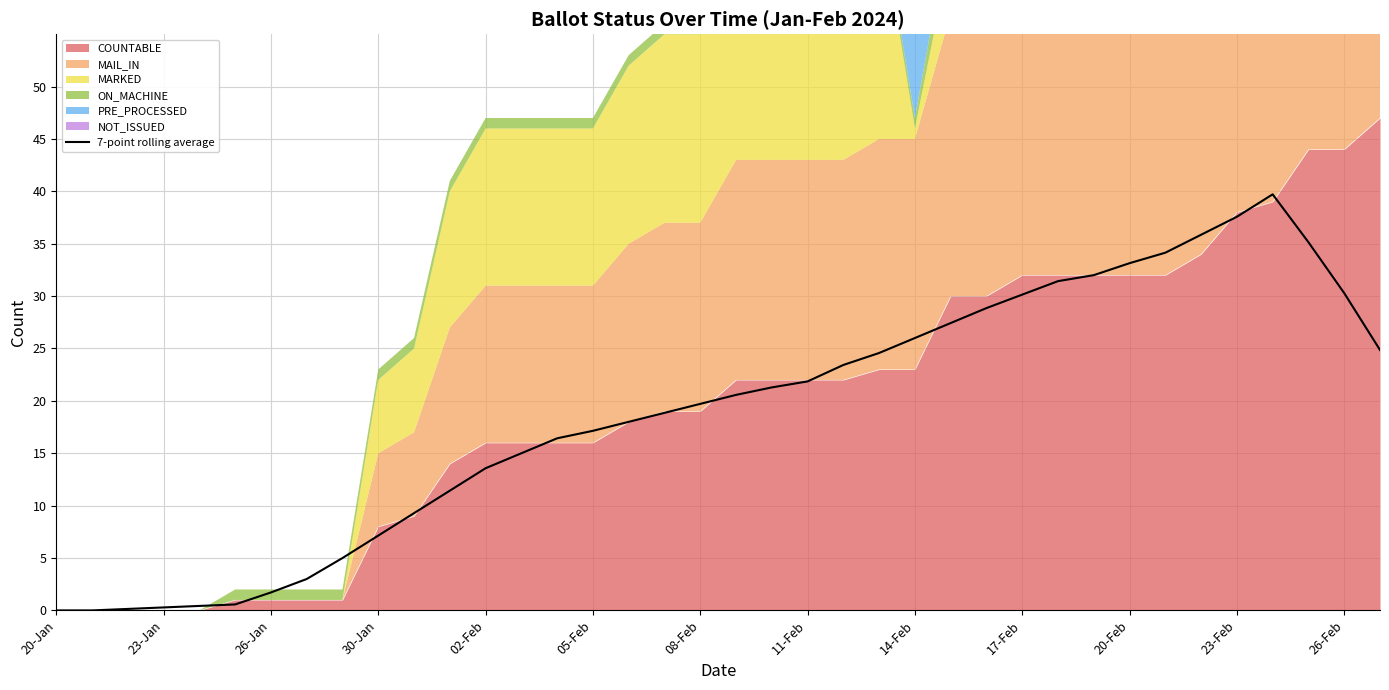

How many lines are shown in the chart?

1